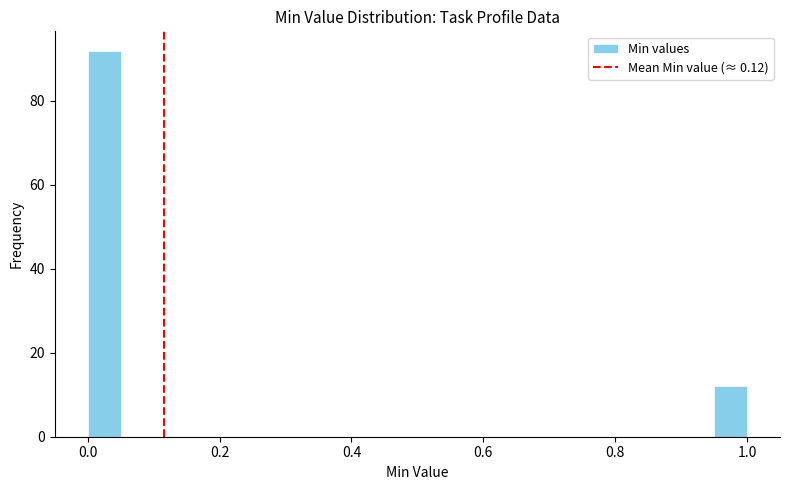

Read against the x-axis, roughly where is the centre of the tallest bar?

0.02